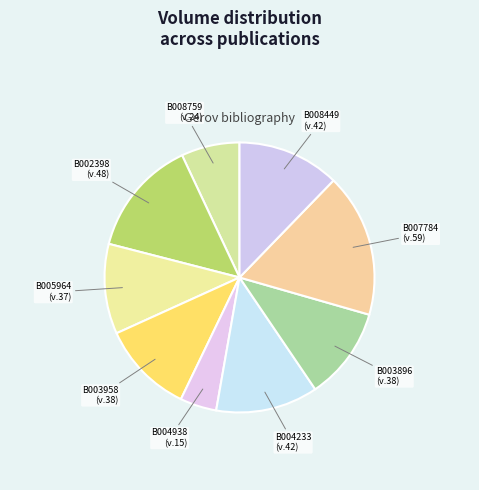

Approximately how many times larger is the value at B008449 compared to B005964?

1.1